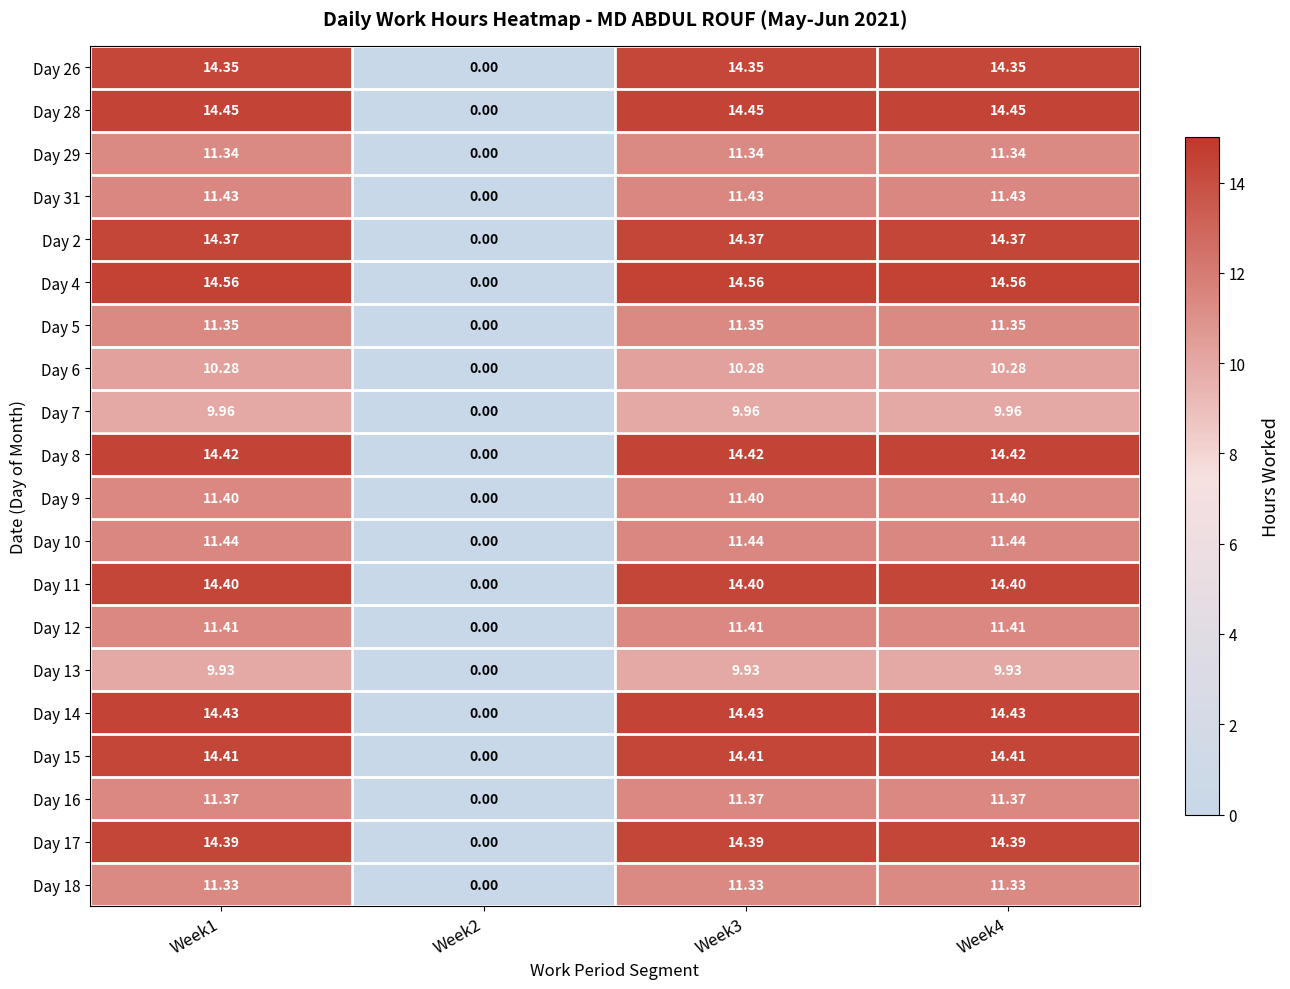

Is the value of Day 12 at Week2 greater than the value of Day 15 at Week1?

No